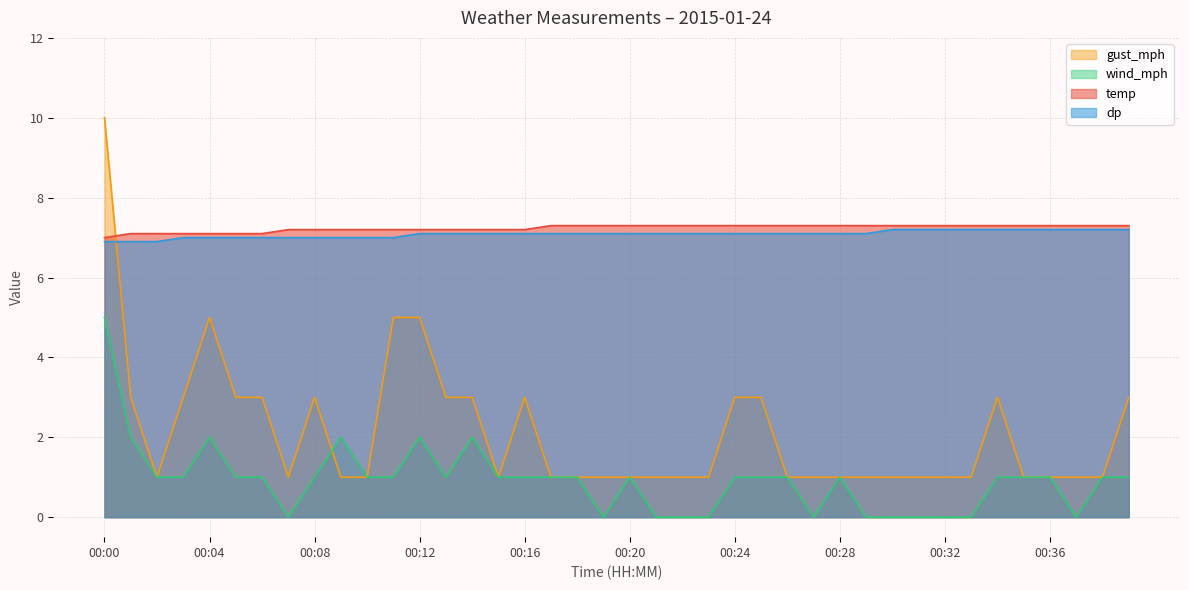

How many lines are shown in the chart?

4